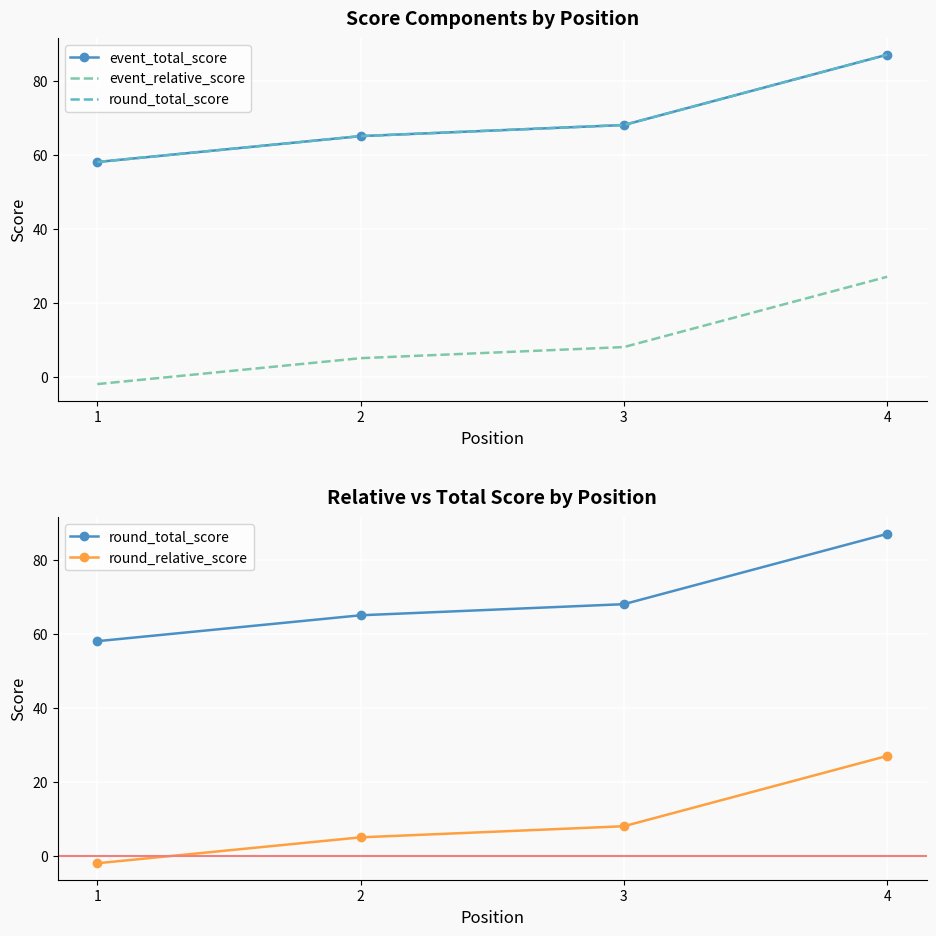

Which series has the largest range (max minus min)?

event_total_score